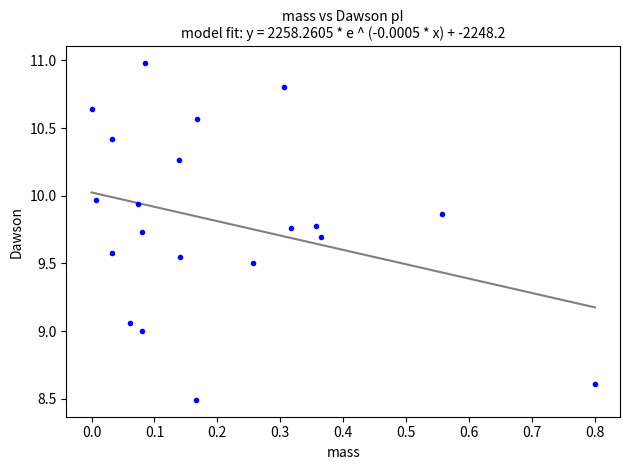

What is the range of X values (max minus min)?

0.8